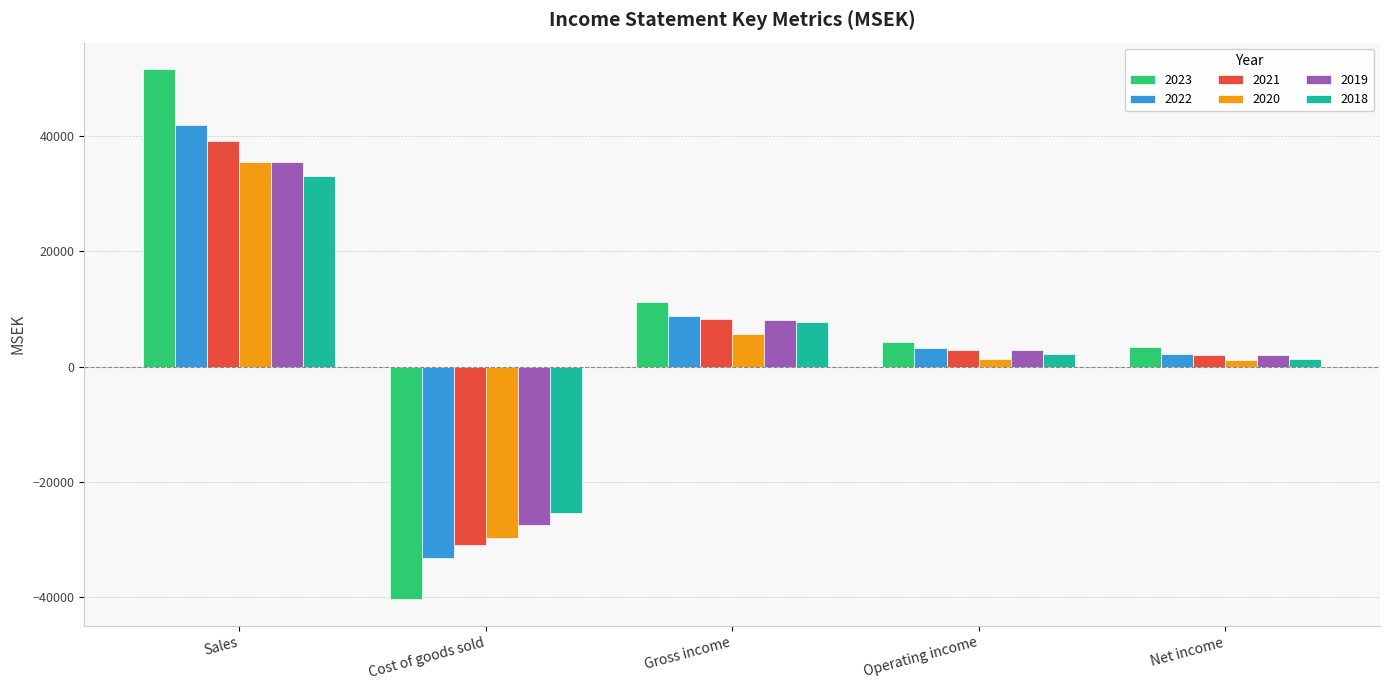

Which series has the largest total across all categories?

2023